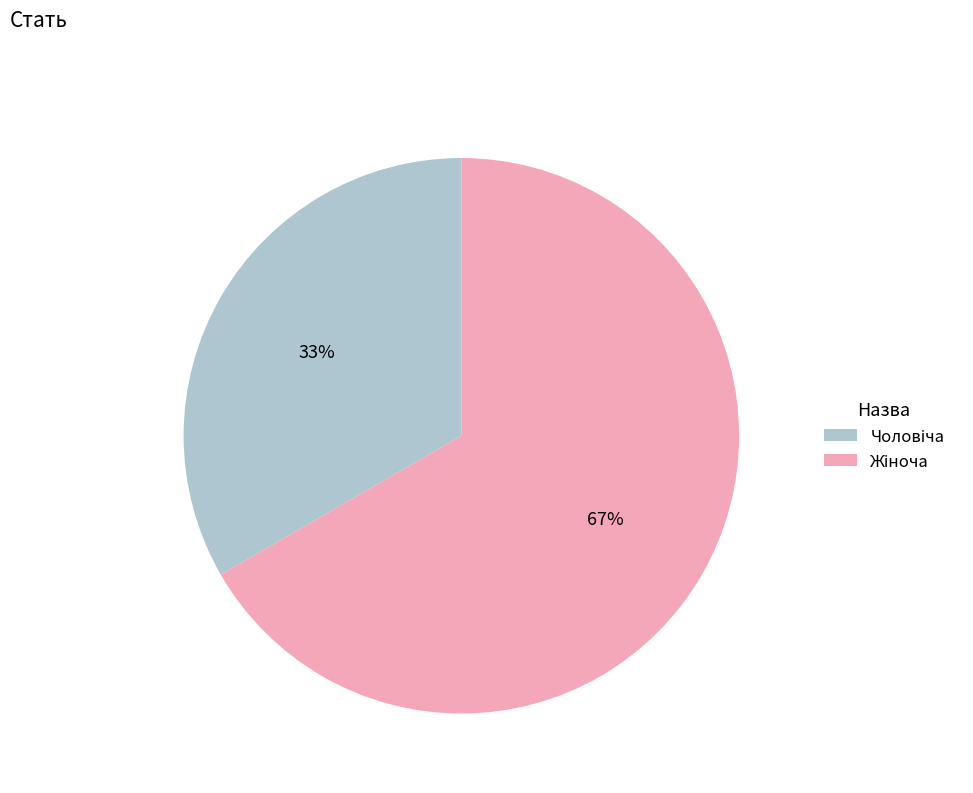

To the nearest percent, what is the average slice percentage?

50%